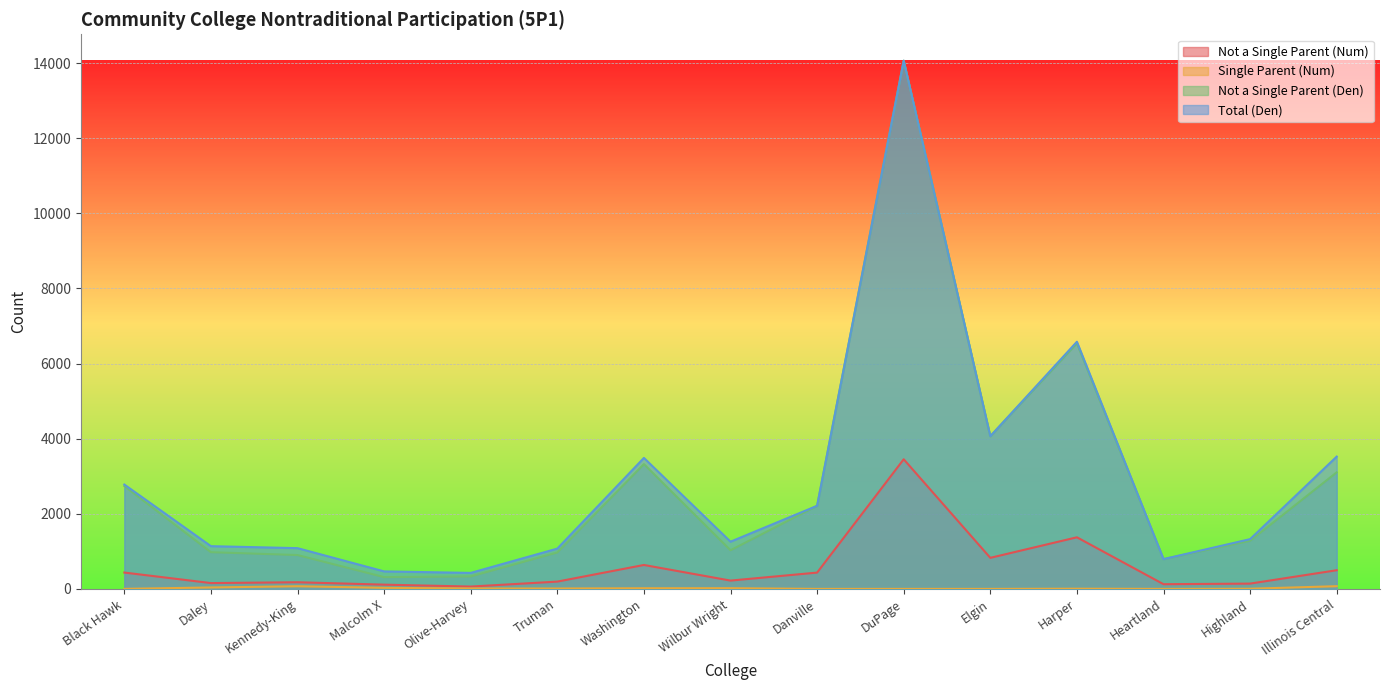

Where is Single Parent (Num) nearest to the value 36?

Daley